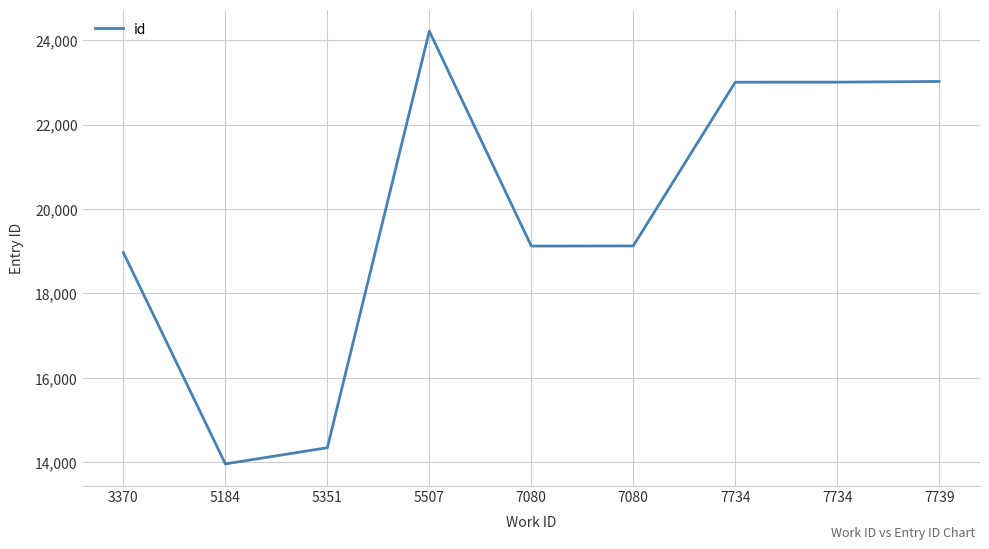

Where is the data nearest to the value 19089?

7080